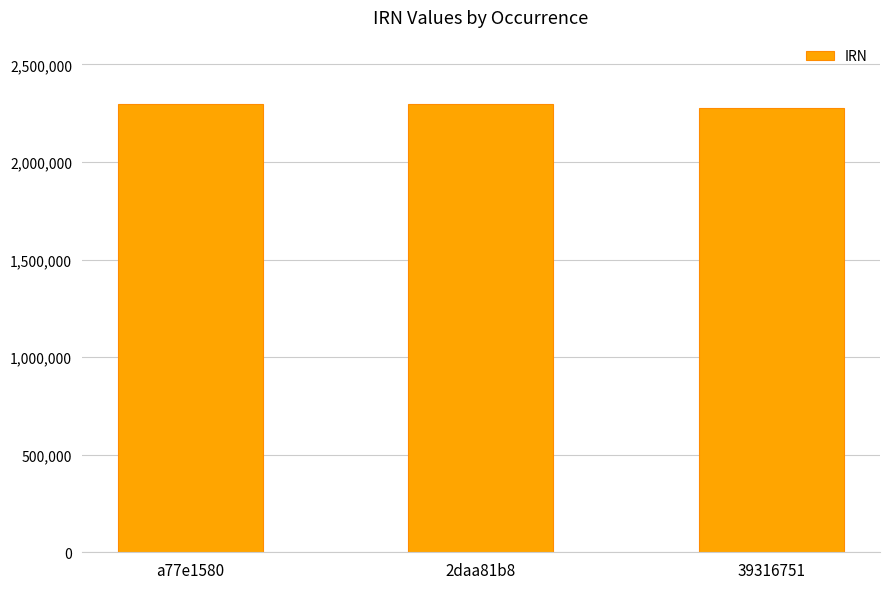

What position from the left is 2daa81b8?

2